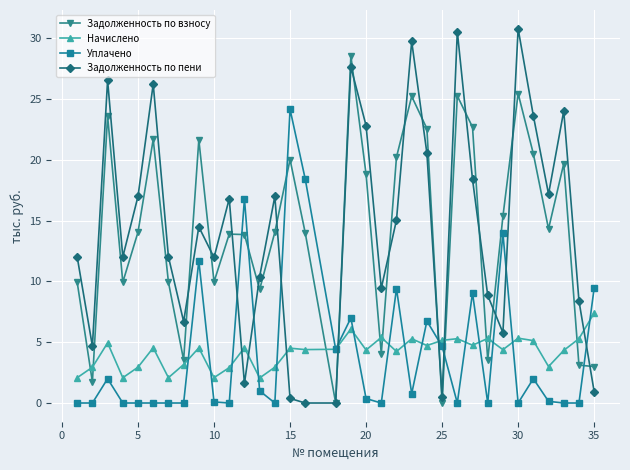

What is the value of the Задолженность по взносу point at the 29th from the left?

25.5